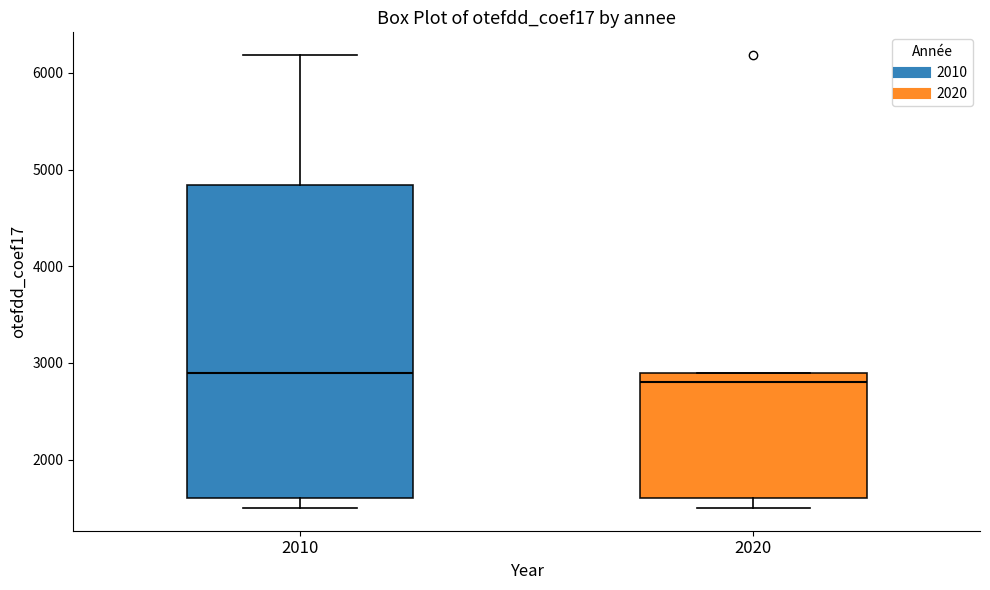

Which box's median line is the highest?

2010